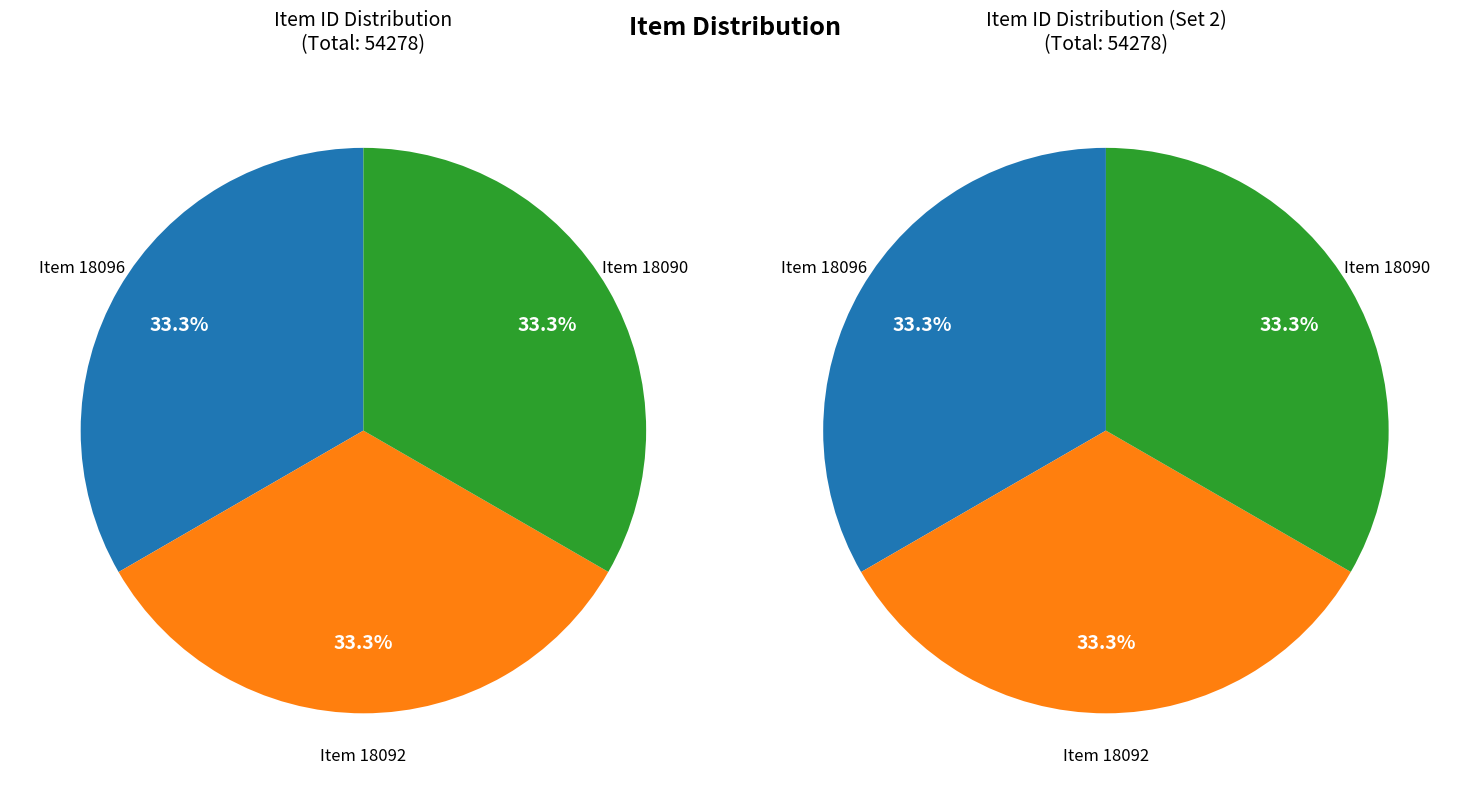

Is it true that Item 18096 is 33% of the pie?

True